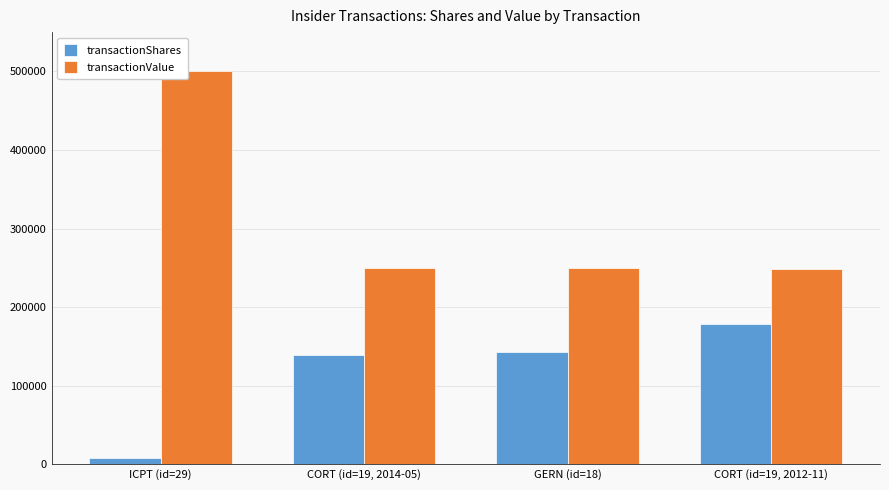

What is the lowest value of the transactionShares series?

7812